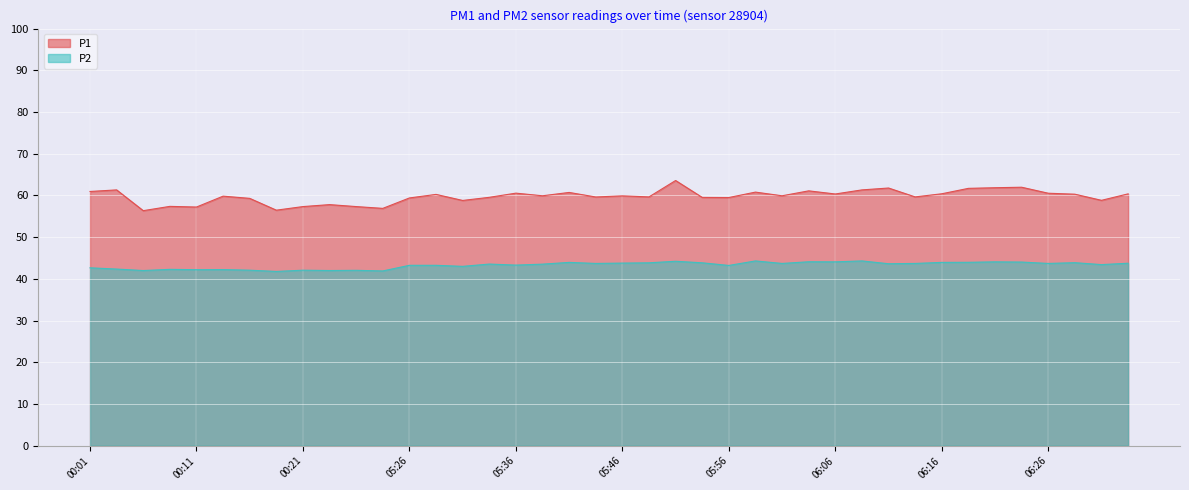

How many values in the P1 series exceed 59?

30